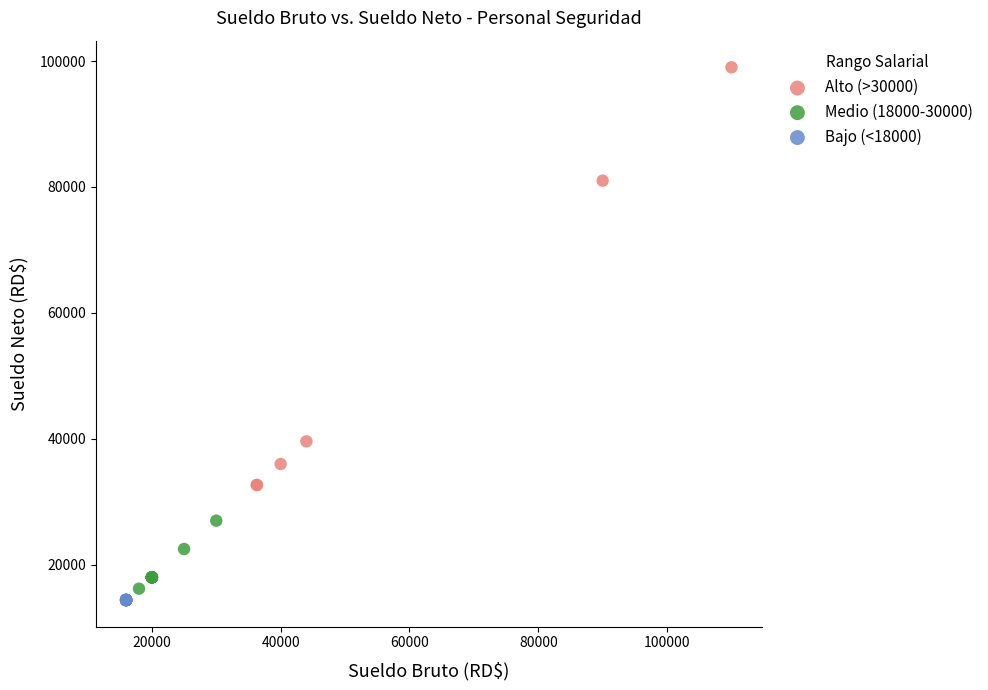

Which series reaches the maximum Y coordinate?

Alto (>30000)